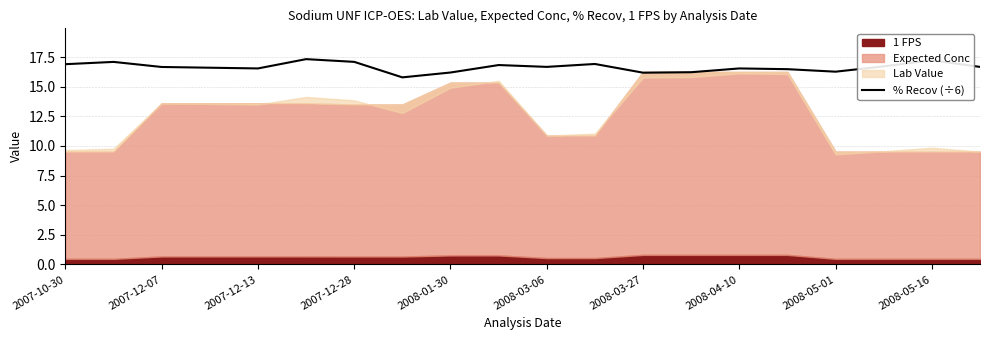

The value of % Recov (÷6) at 2008-04-10 is 10.1. True or false?

False